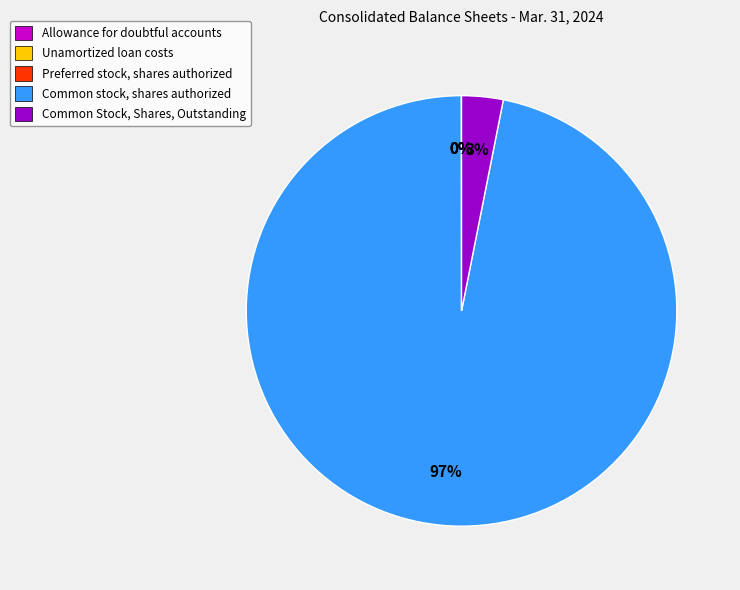

What is the majority slice?

Common stock, shares authorized